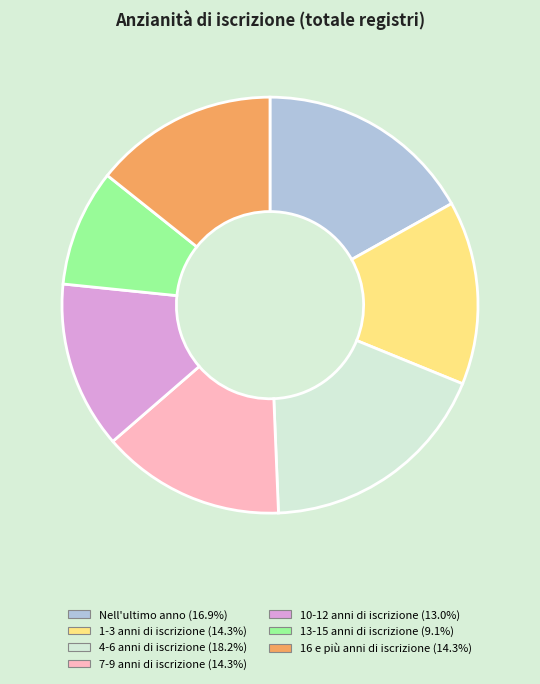

Does Nell'ultimo anno represent more than half of the total?

No